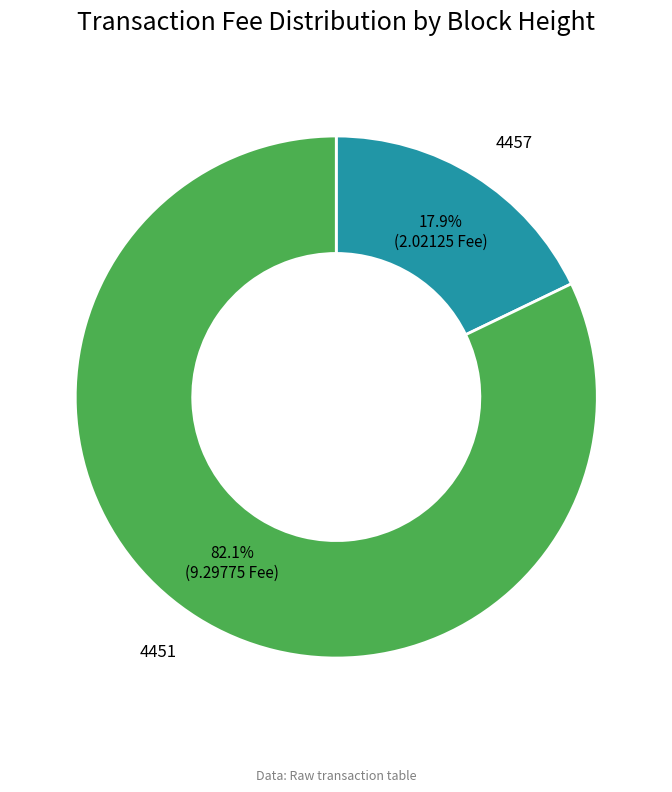

Does any single category account for the majority?

Yes